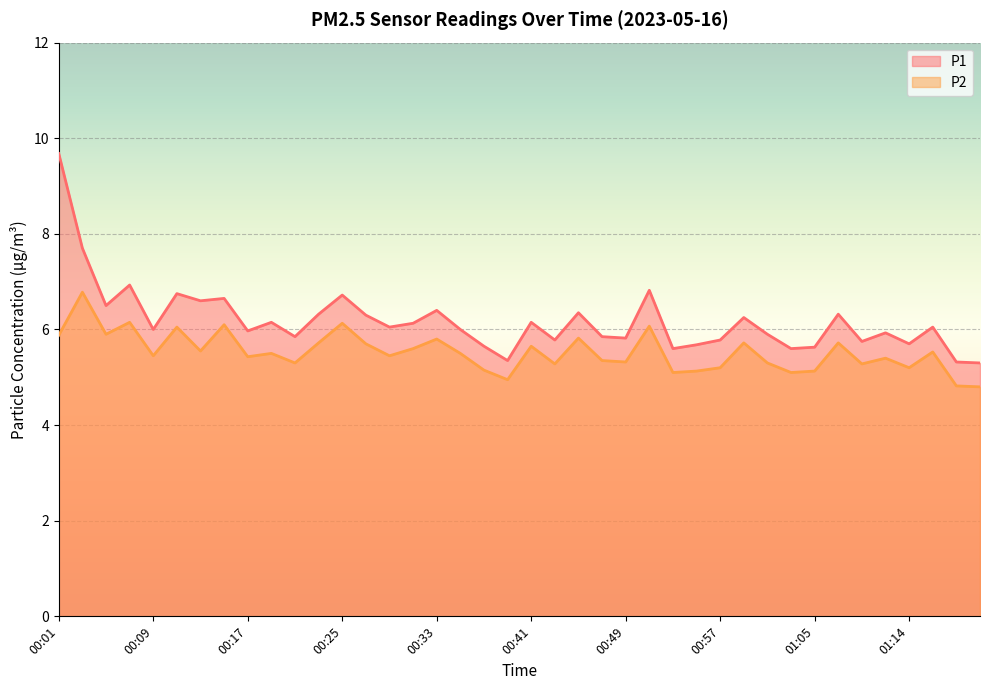

At which label does P2 reach its peak?

00:03